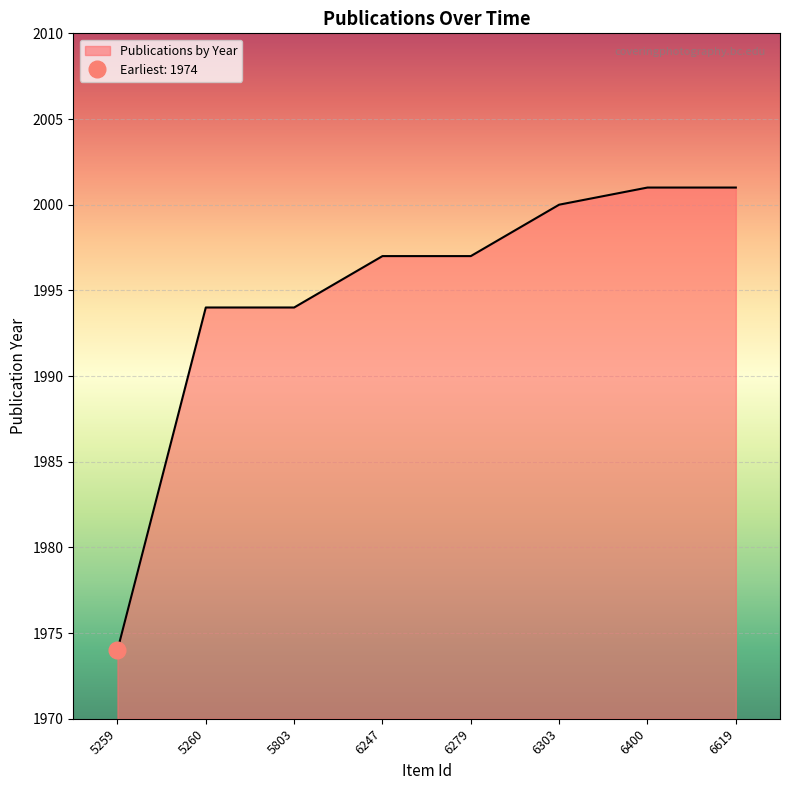

List the labels in order of value, largest first.

6400, 6619, 6303, 6247, 6279, 5260, 5803, 5259